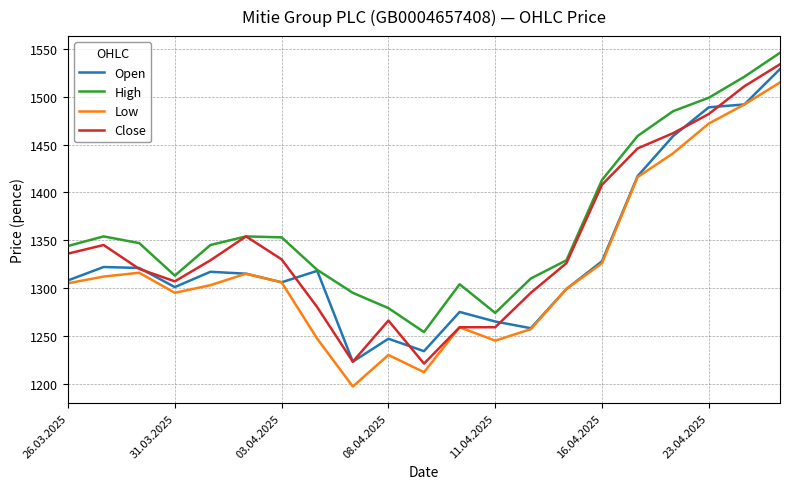

What is the greatest value displayed?

1546